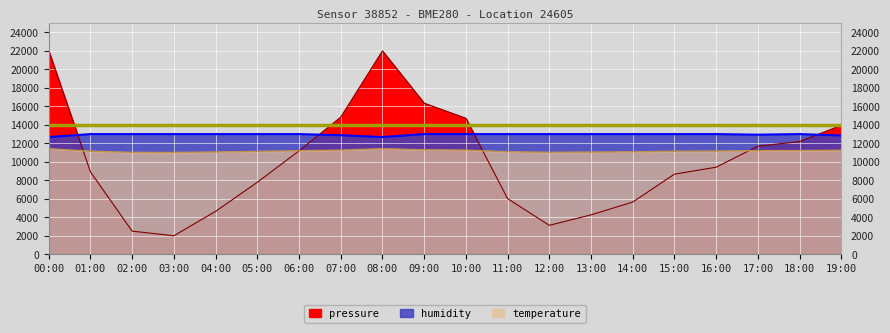

What is the label of the 18th point from the right?

02:00